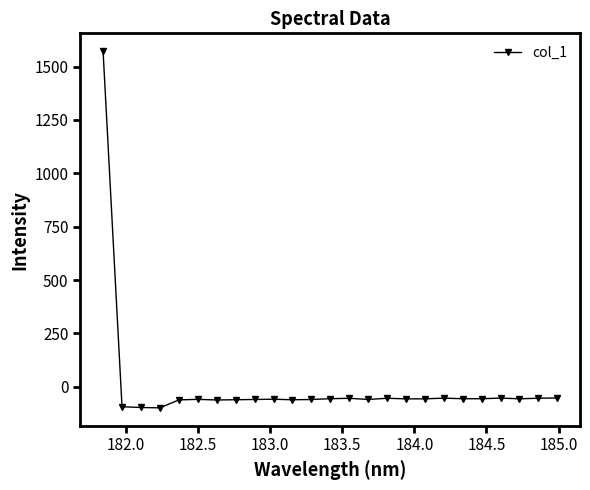

What is the difference between the maximum and second lowest values?

1668.9